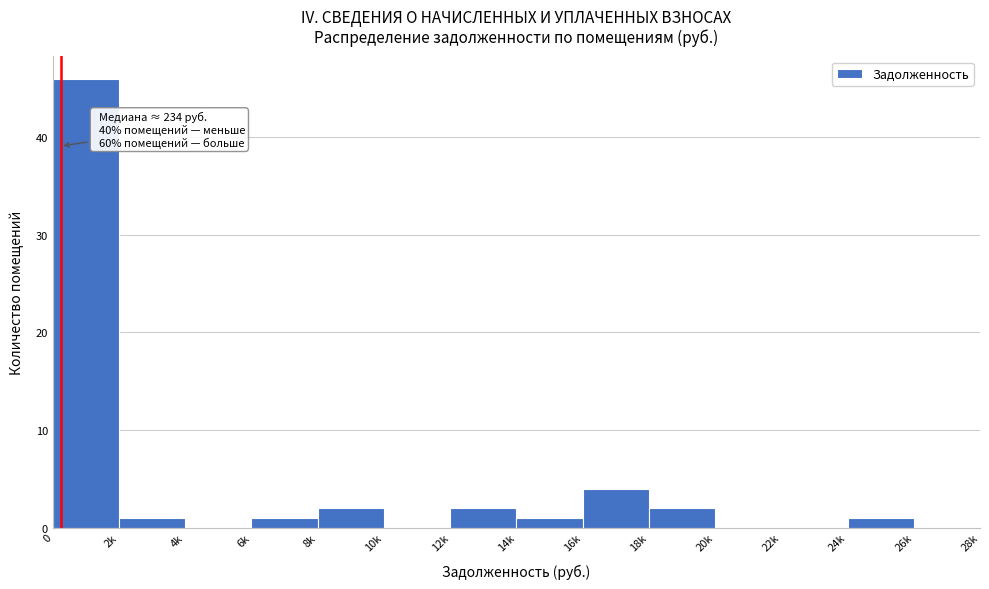

Reading left to right, transcribe all the data shown in this chart.

0=46	2k=1	4k=0	6k=1	8k=2	10k=0	12k=2	14k=1	16k=4	18k=2	20k=0	22k=0	24k=1	26k=0